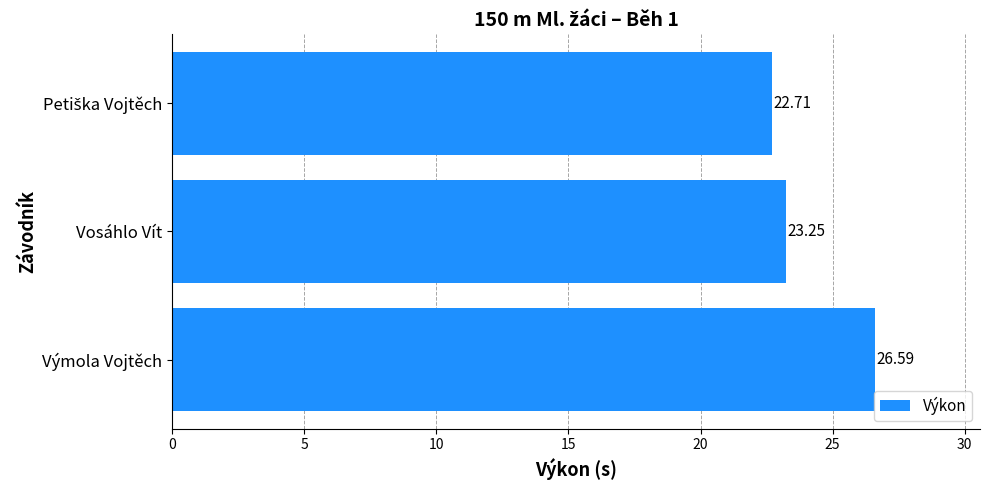

Which category has the highest value across all series?

Výmola Vojtěch